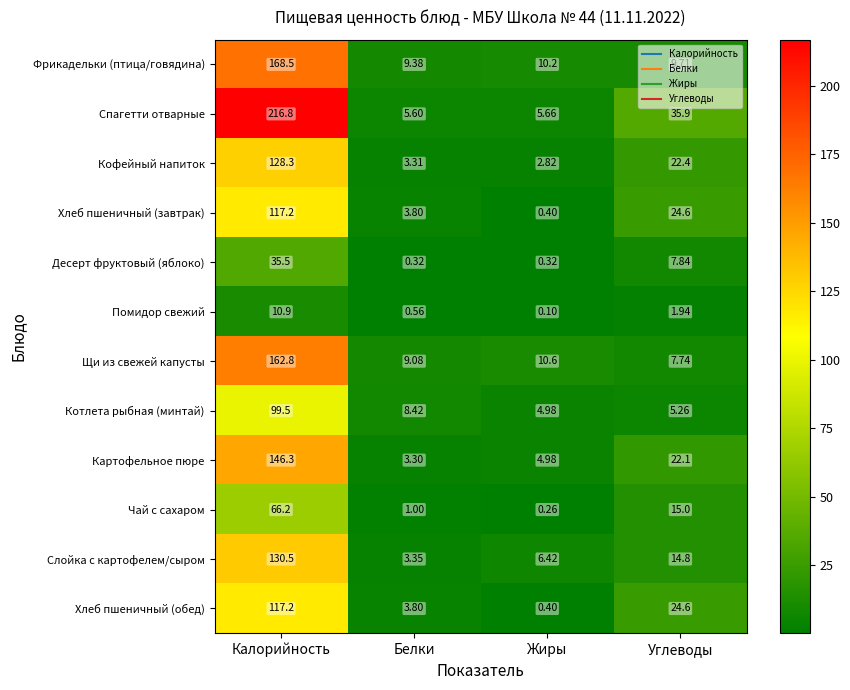

At which label does Слойка с картофелем/сыром first exceed 14?

Калорийность